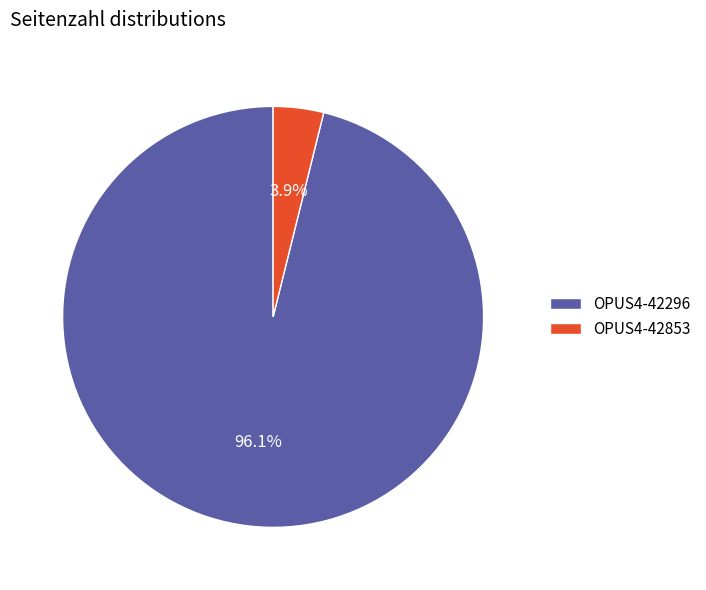

To the nearest percent, what is the average slice percentage?

50%